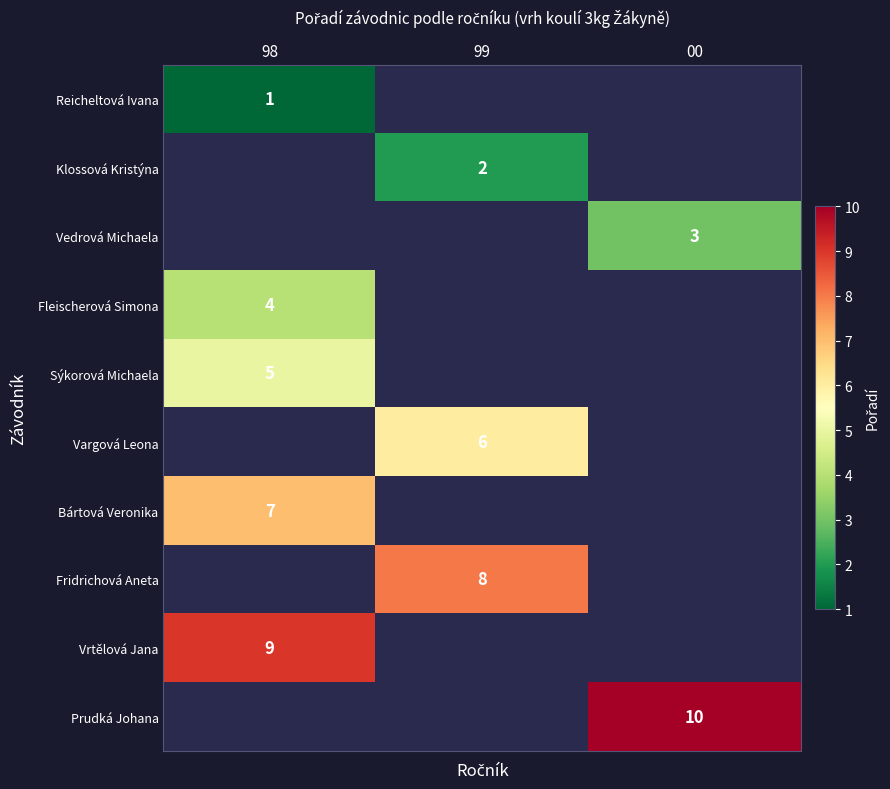

Is it true that Fleischerová Simona equals 4 at 98?

True